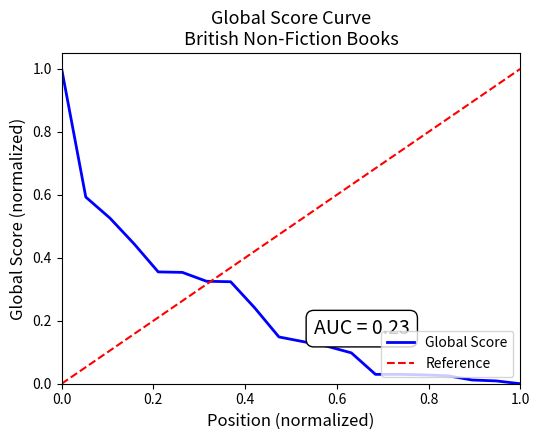

How many positive values are there?

19